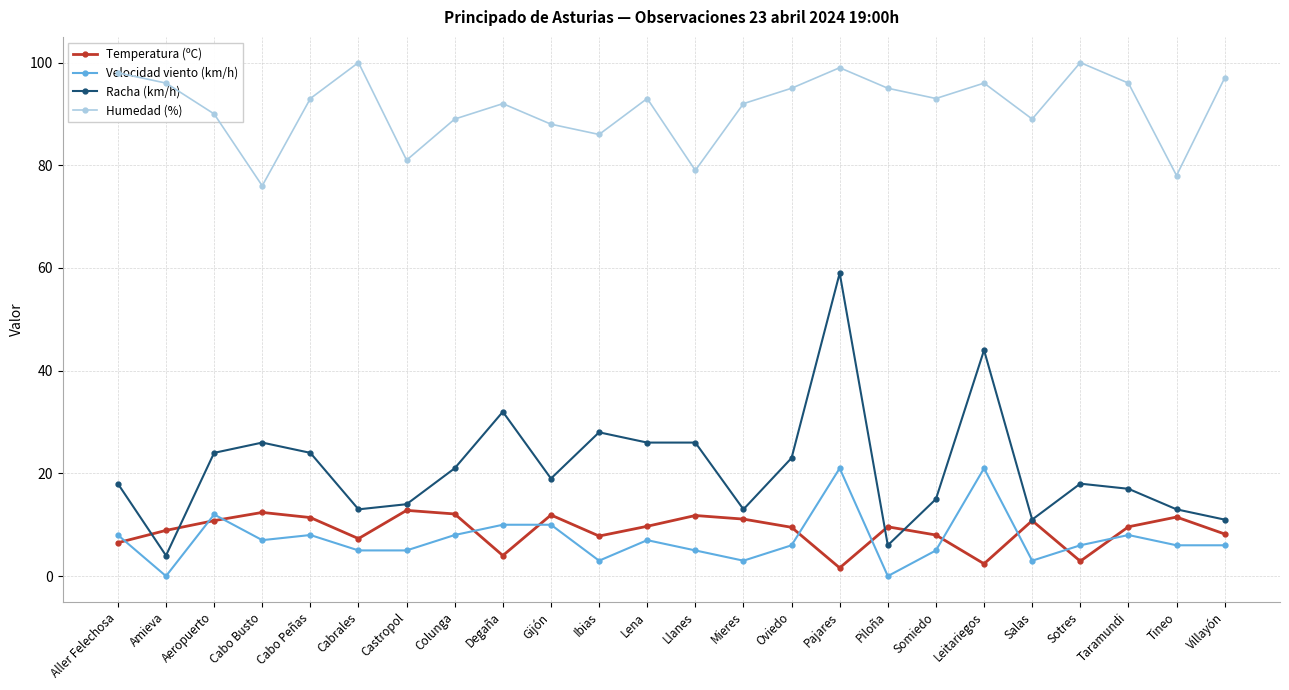

What is the average value of the Humedad (%) series?

91.3